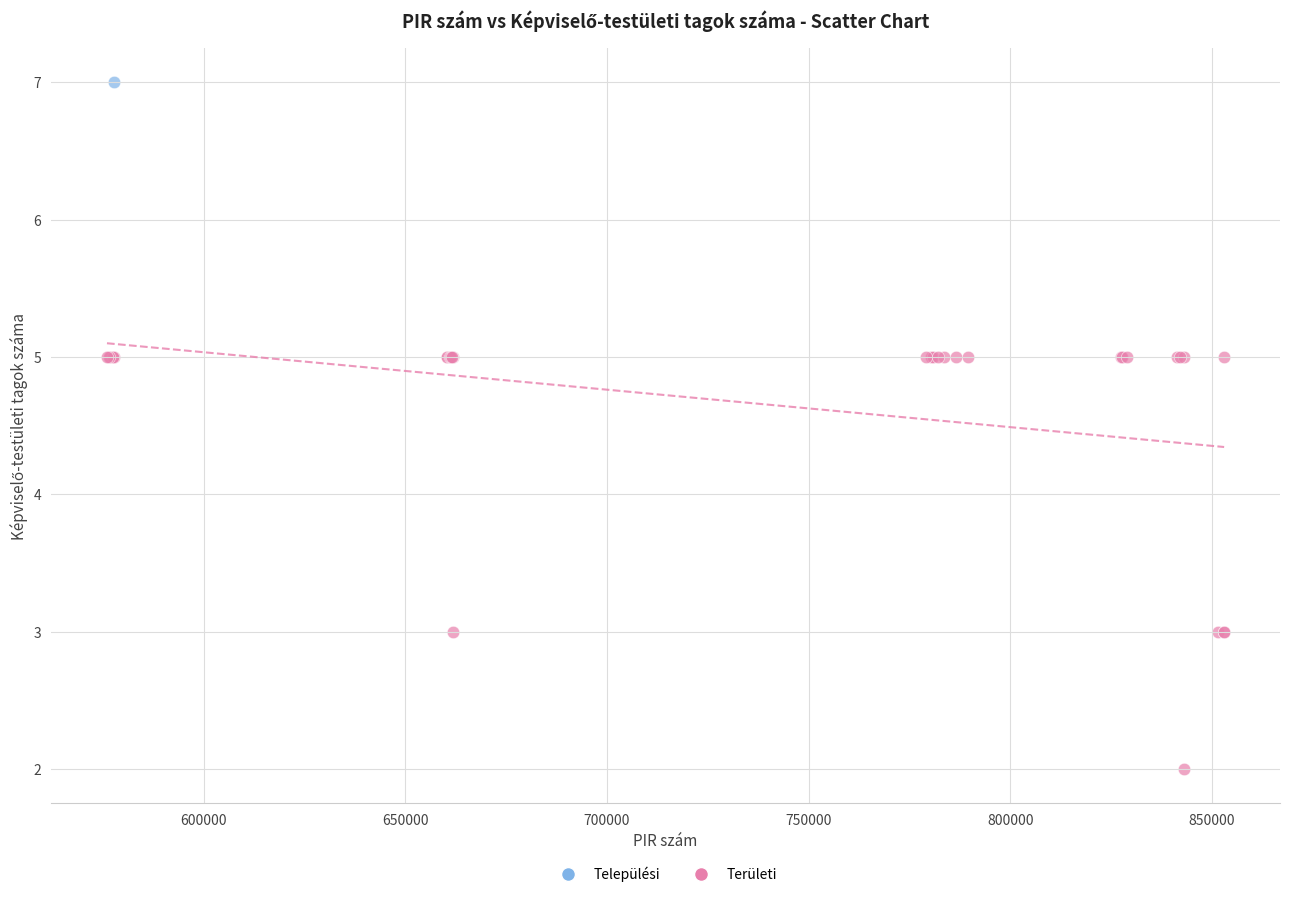

What are all the series names shown in the legend?

Települési, Területi